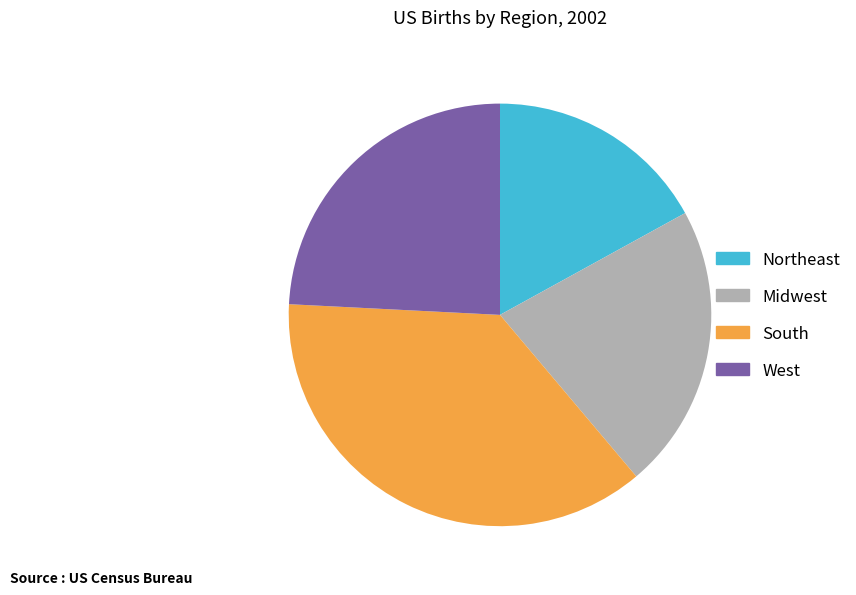

Between Northeast and Midwest, which is larger?

Midwest